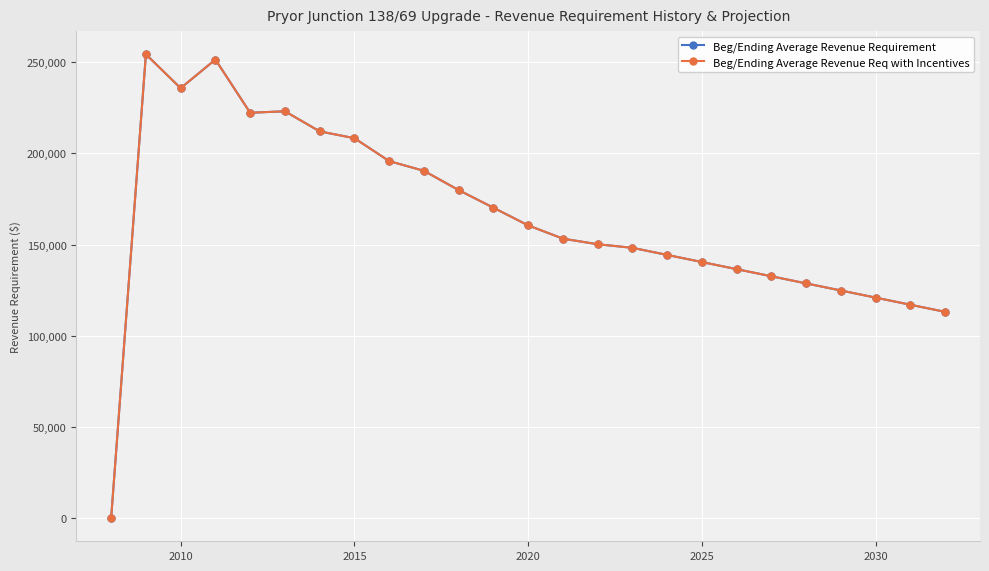

What is the value of the Beg/Ending Average Revenue Req with Incentives point at the 16th from the left?

148196.6